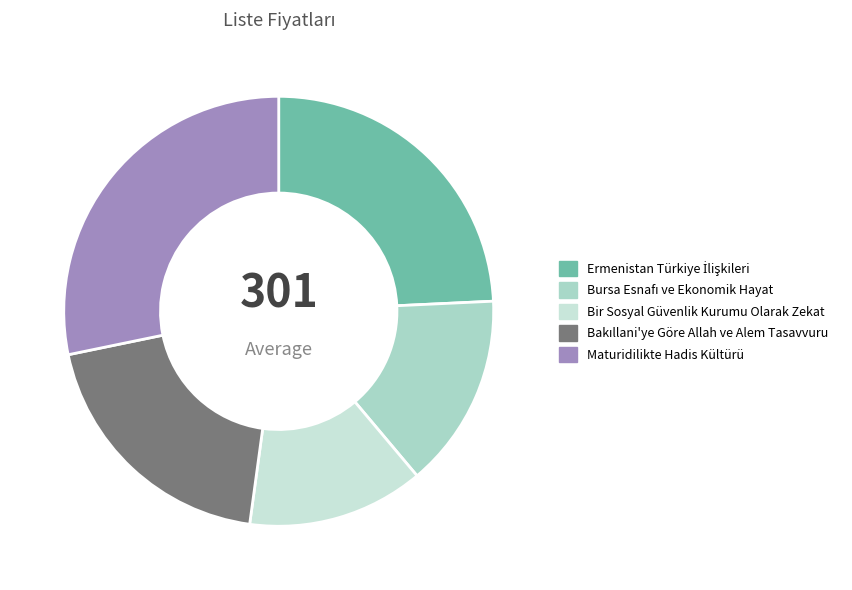

Which has a higher value, Maturidilikte Hadis Kültürü or Bursa Esnafı ve Ekonomik Hayat?

Maturidilikte Hadis Kültürü